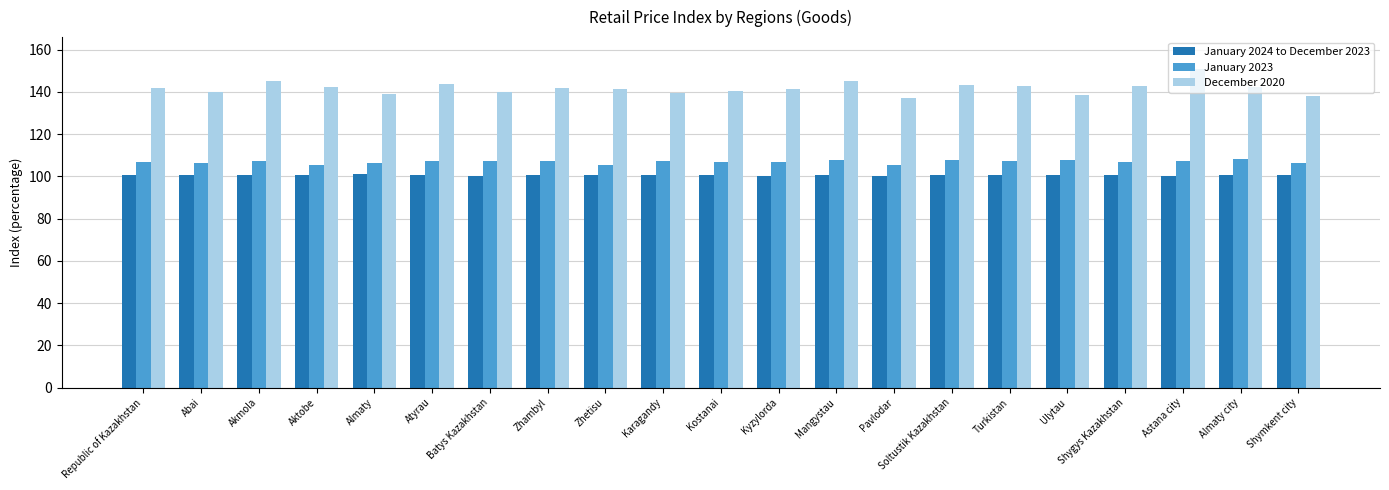

What is the spread (max minus min) of values at Batys Kazakhstan?

39.7